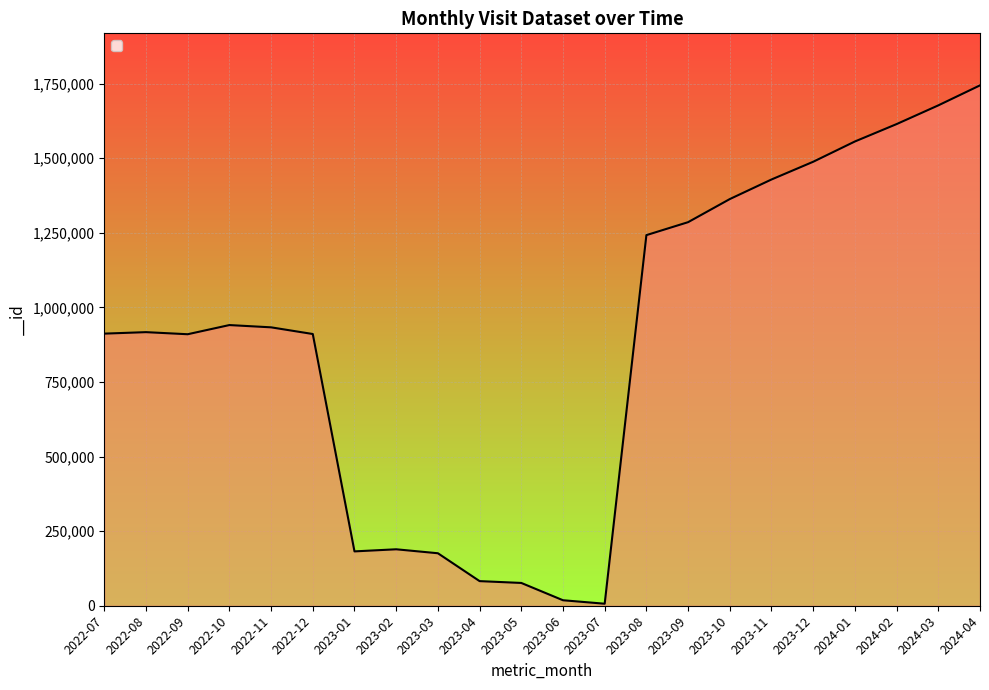

The value at 2023-03 is 275781. True or false?

False